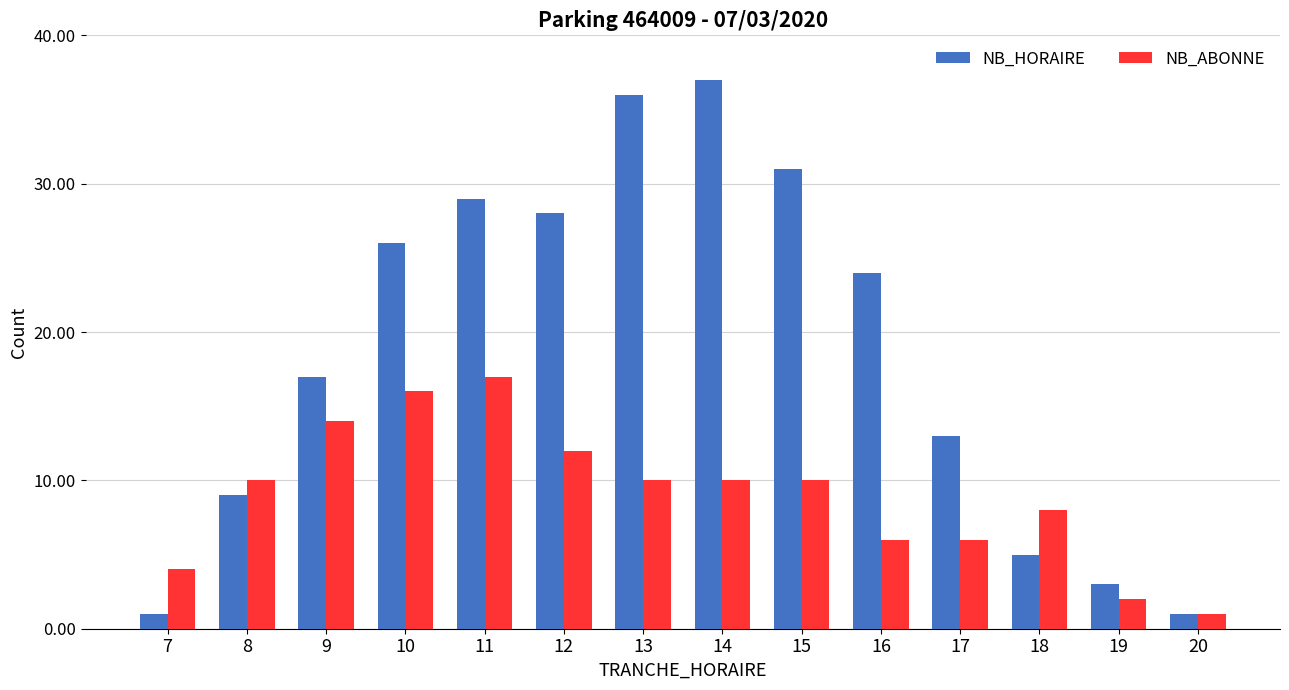

What is the value of the NB_ABONNE bar at the 13th from the left?

2